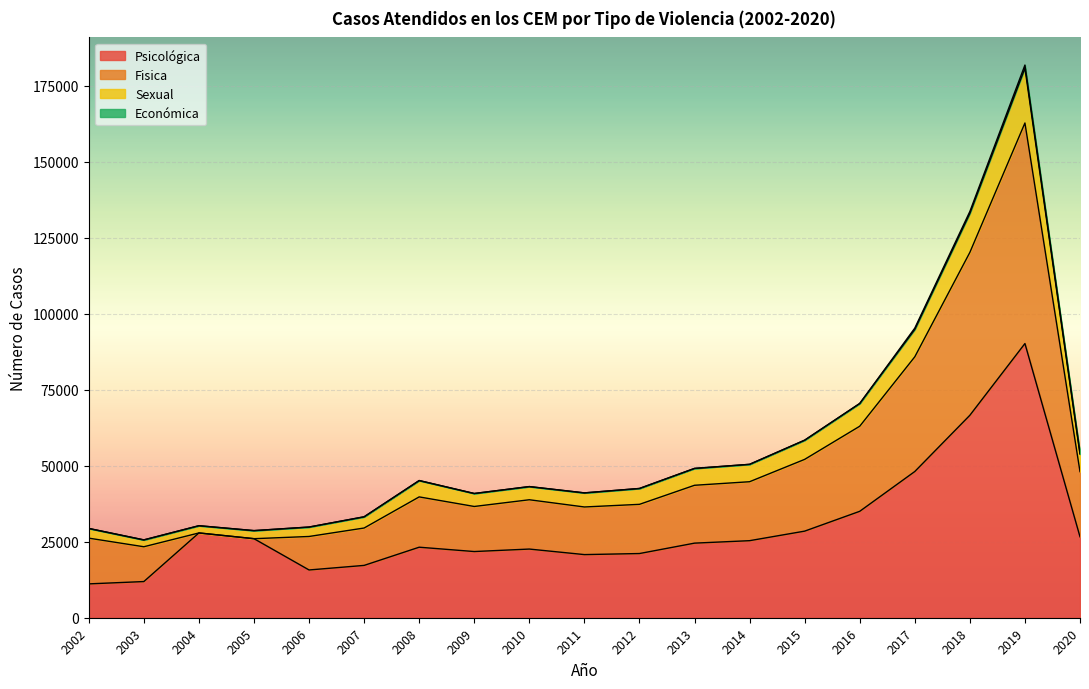

The value of Psicológica at 2009 is 21782. True or false?

True